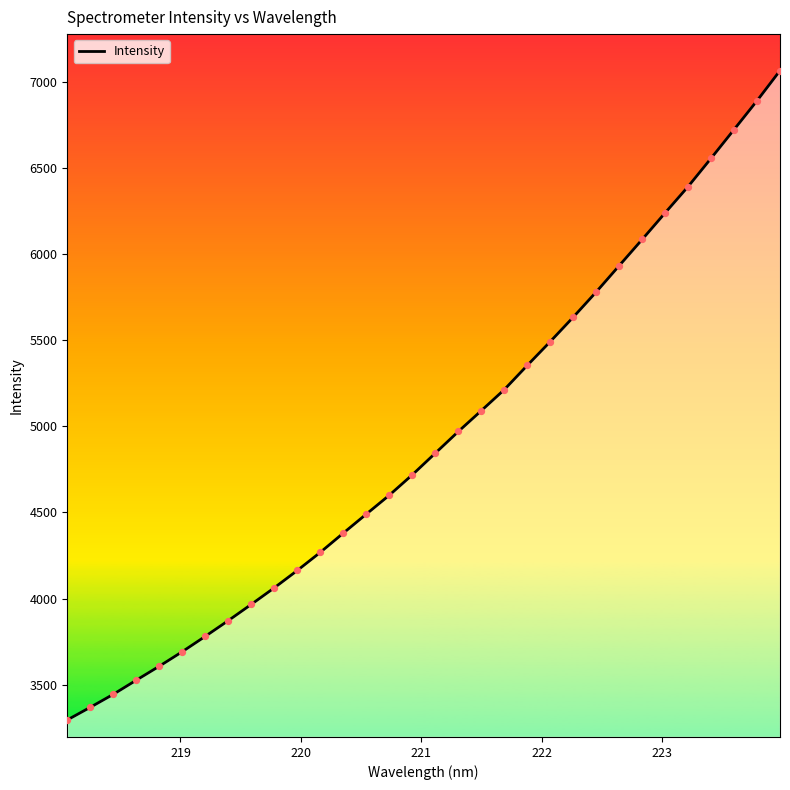

What is the greatest value displayed?

7064.5